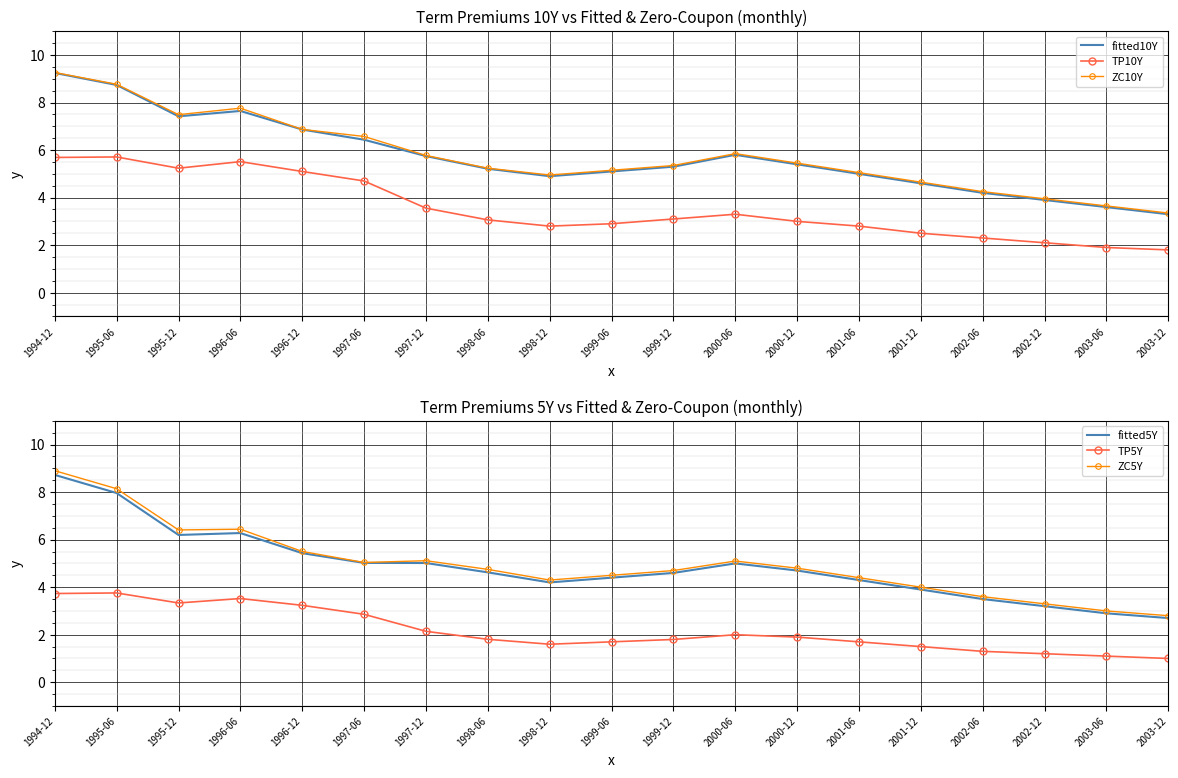

True or false: fitted5Y and ZC10Y intersect in this chart.

False